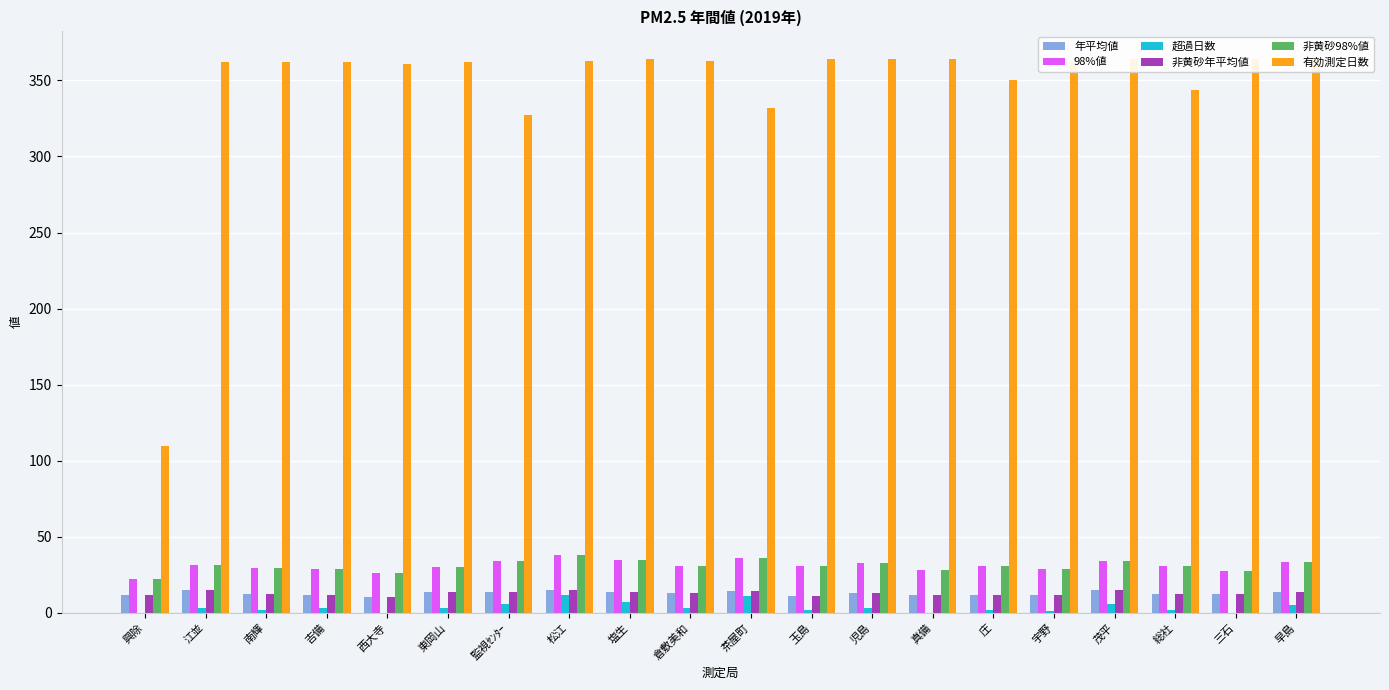

How many bars are there in each group?

6